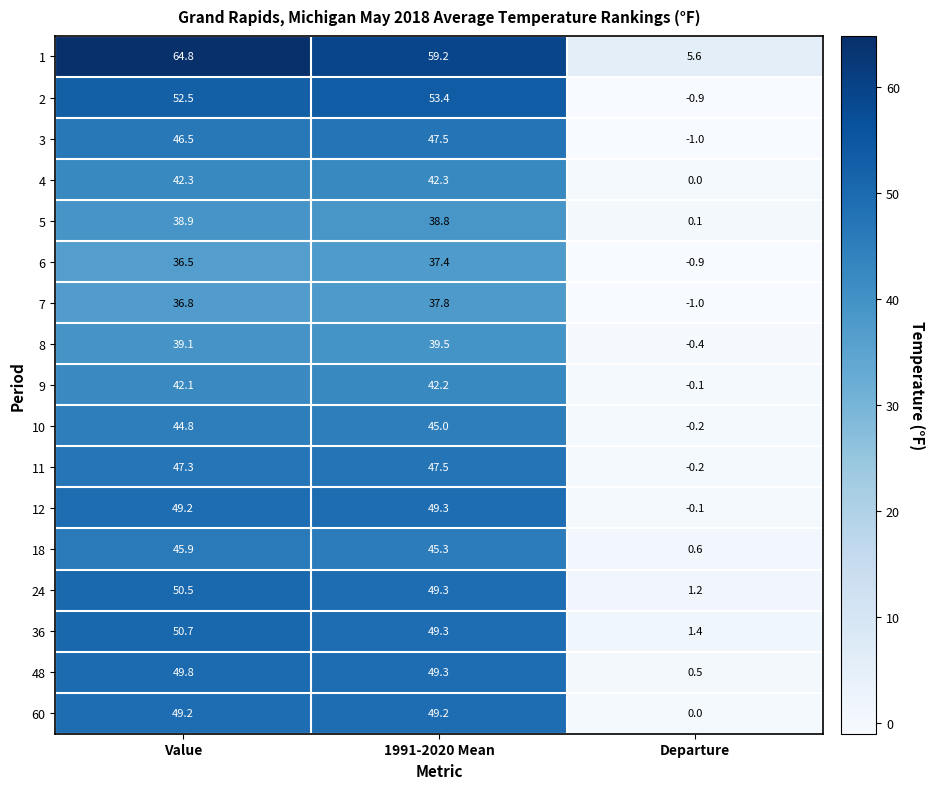

At how many categories does at least one series exceed 39?

2